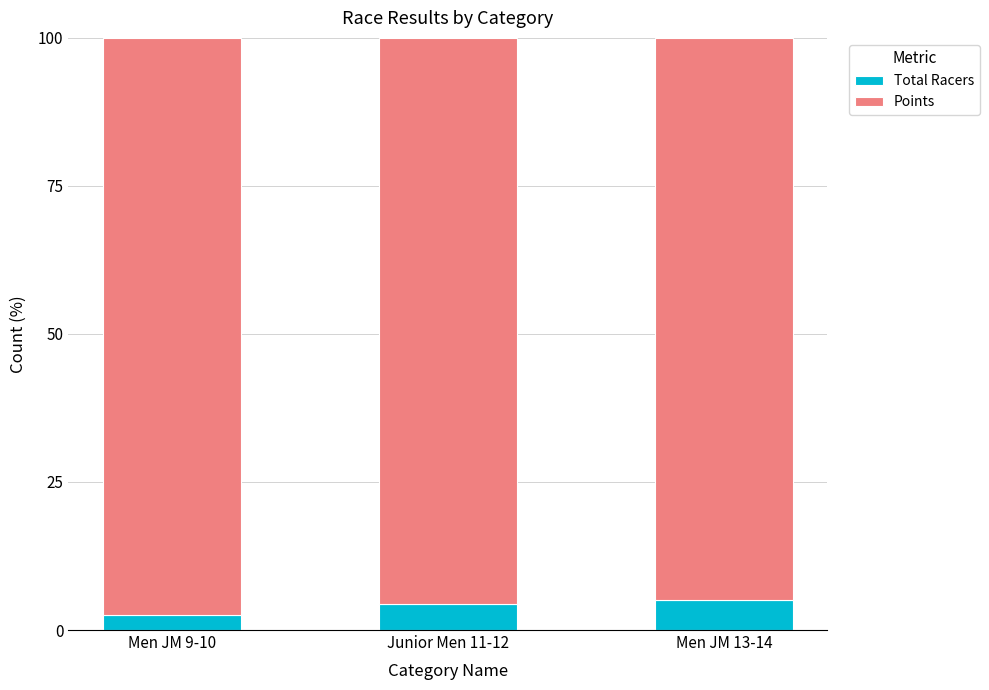

What is the value of the Total Racers bar at the 1st from the left?

2.5